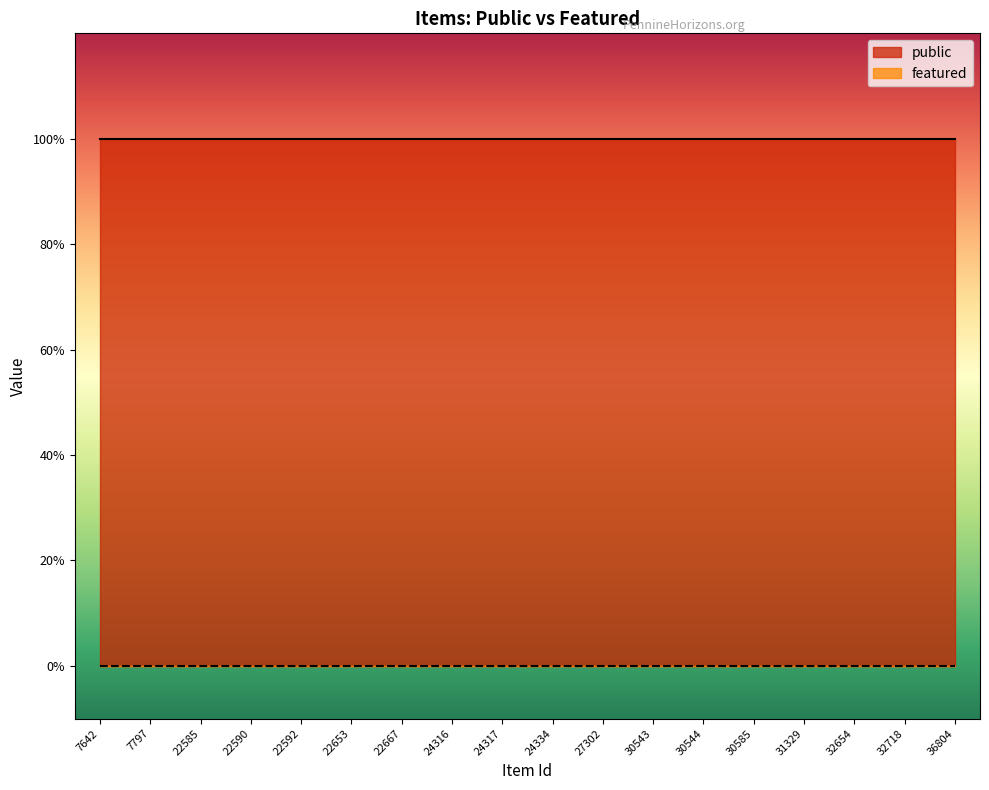

Does the chart have visible grid lines?

No